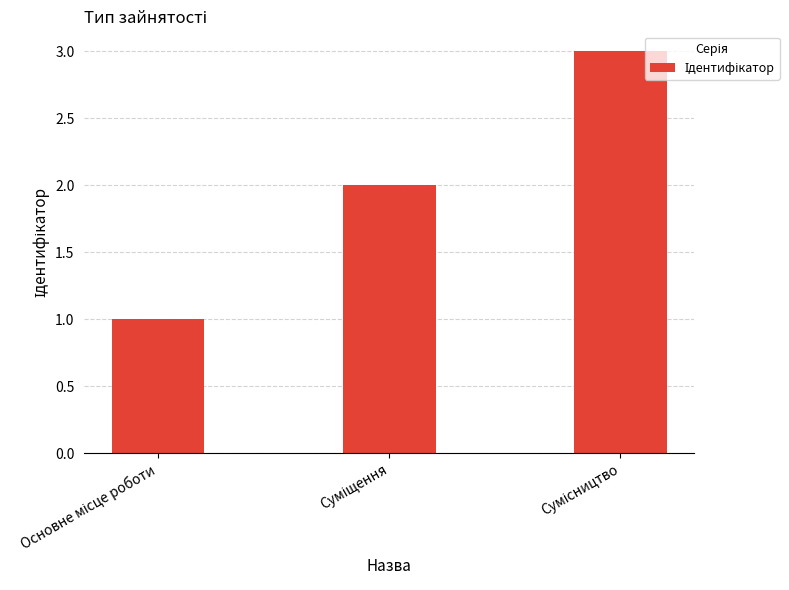

What is the maximum value shown in the chart?

3